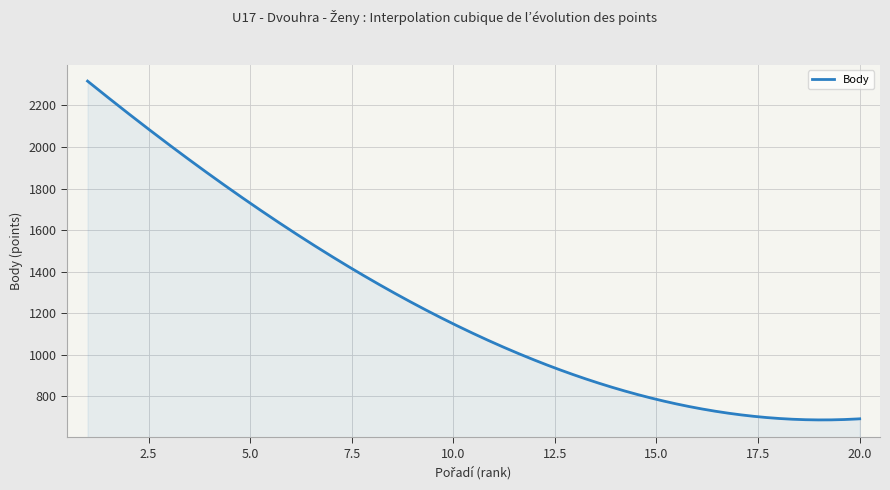

Does the chart have visible grid lines?

Yes